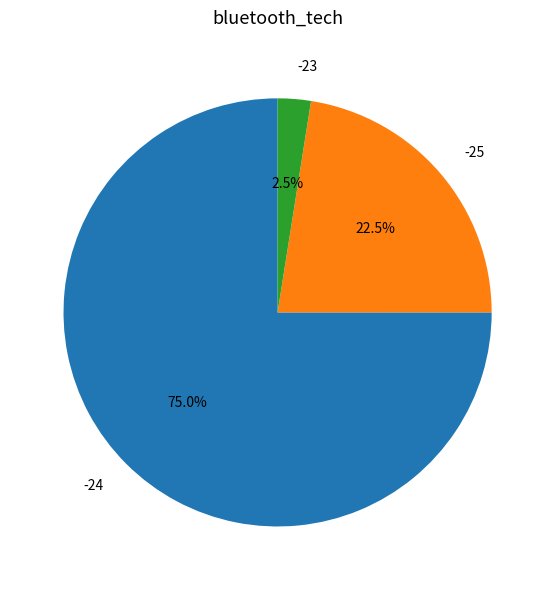

How many segments does this pie chart have?

3